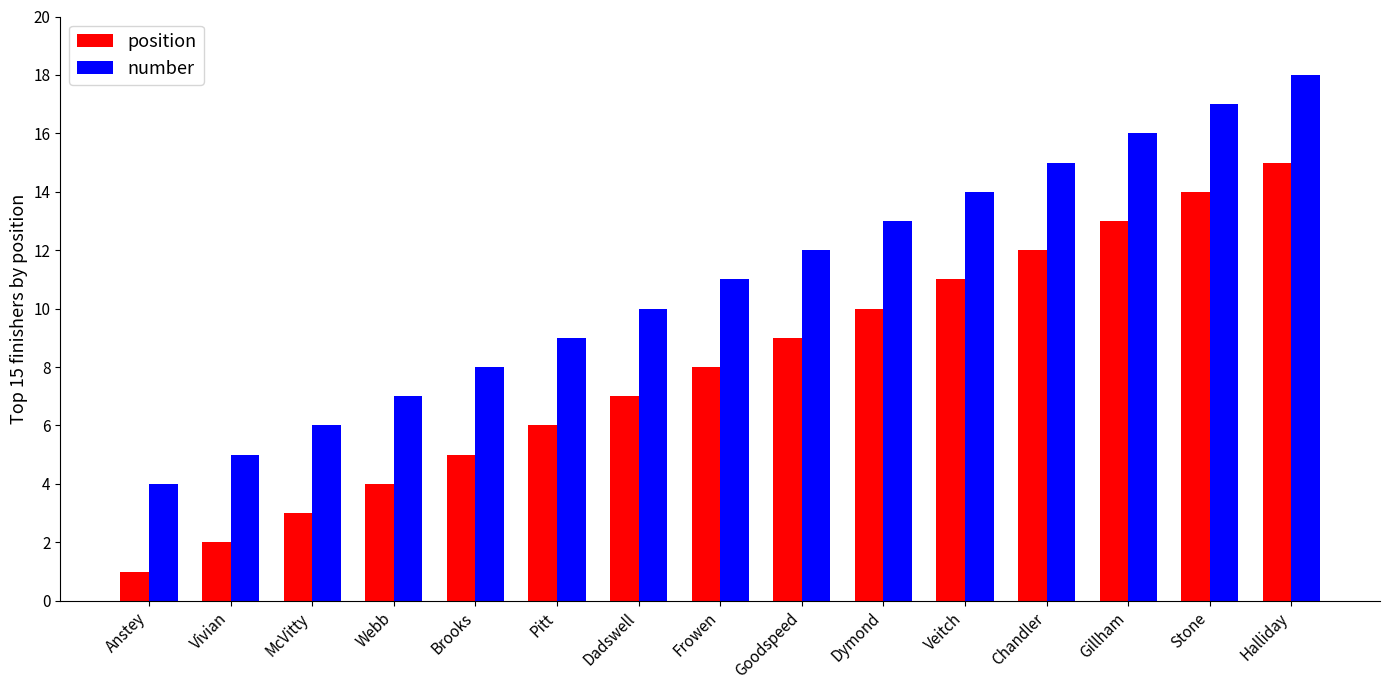

What is the spread (max minus min) of values at Gillham?

3